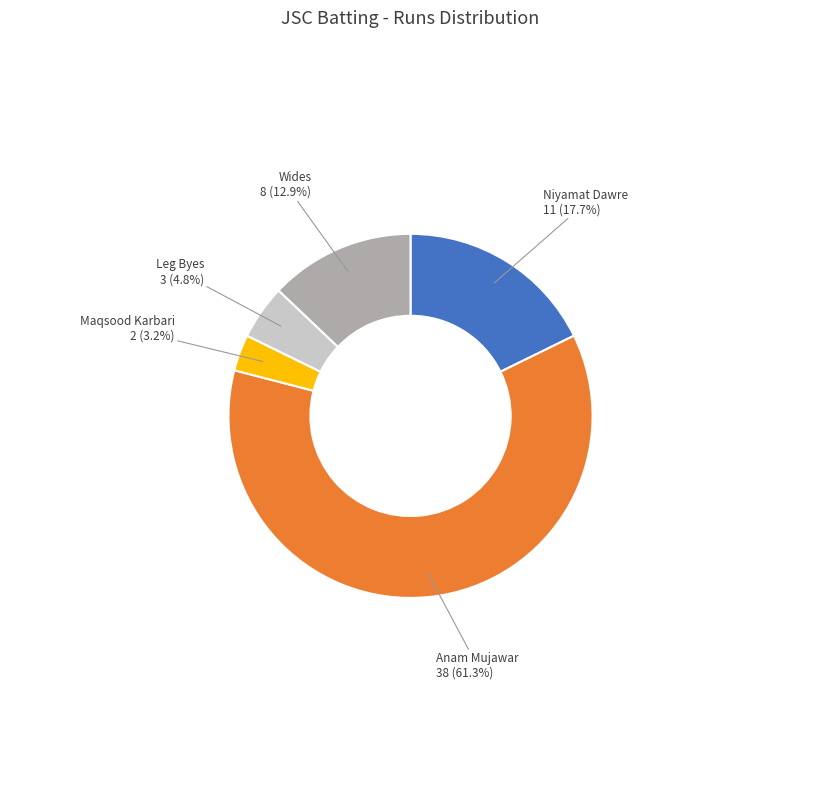

To the nearest percent, what is the difference between the largest and smallest slice percentages?

58%